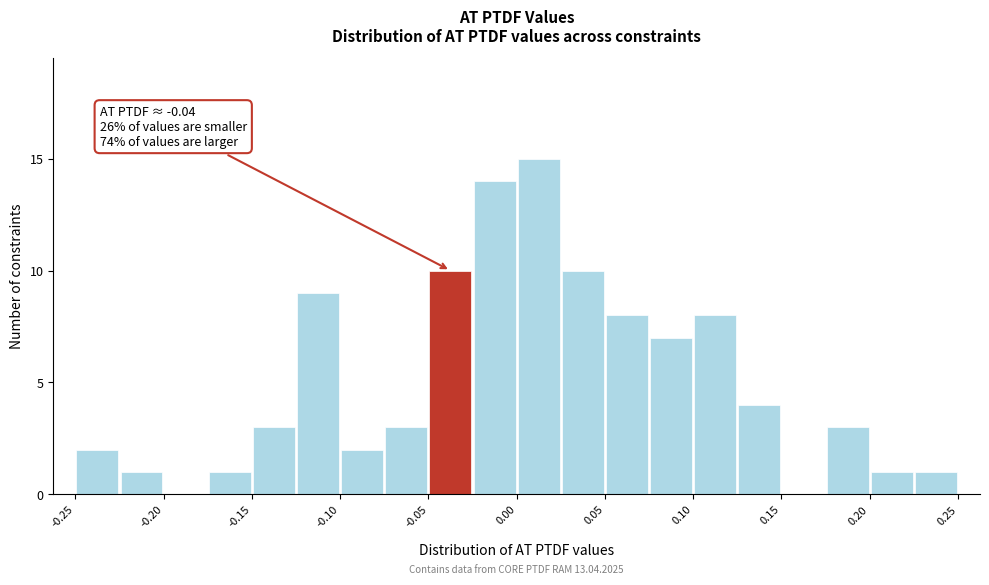

Which range on the x-axis has the tallest bar?

0.000 to 0.025